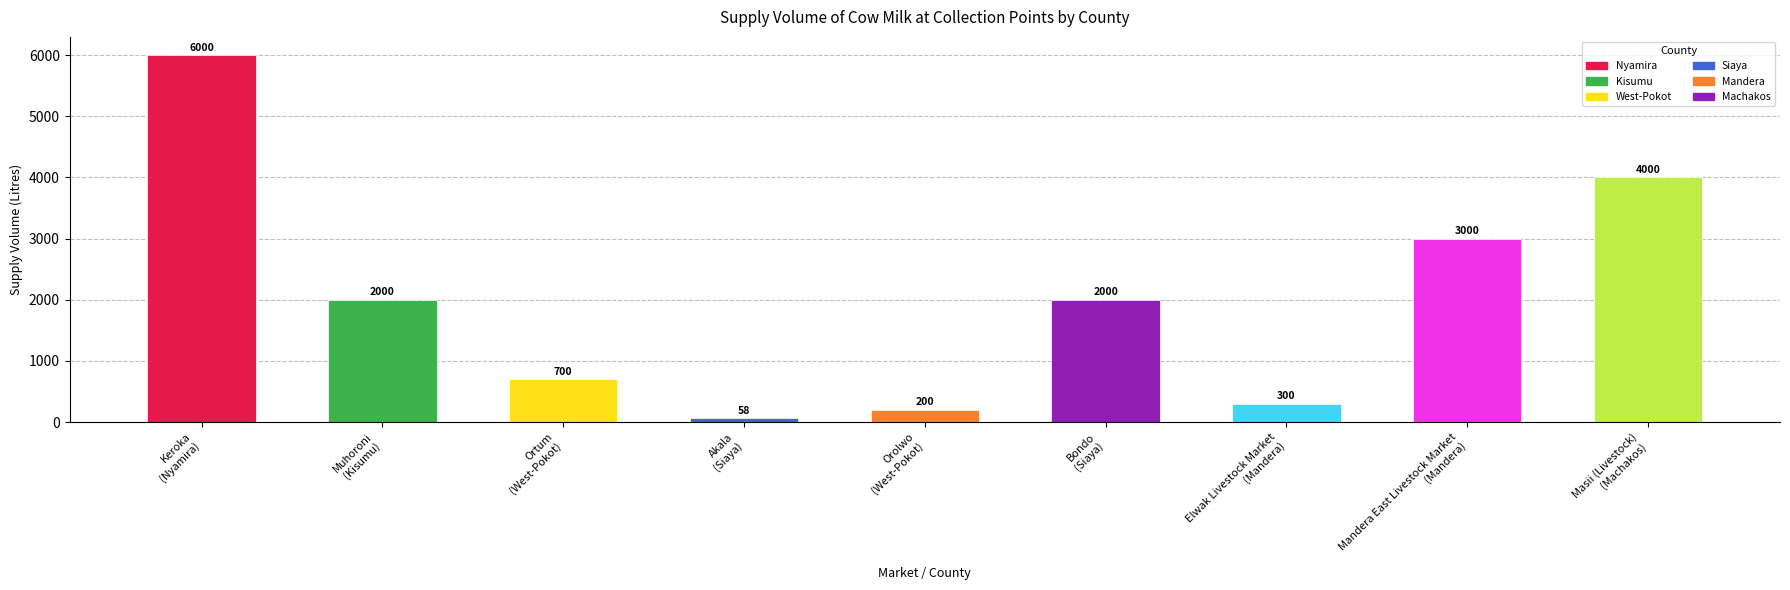

Which has a higher value, Keroka
(Nyamira) or Elwak Livestock Market
(Mandera)?

Keroka
(Nyamira)